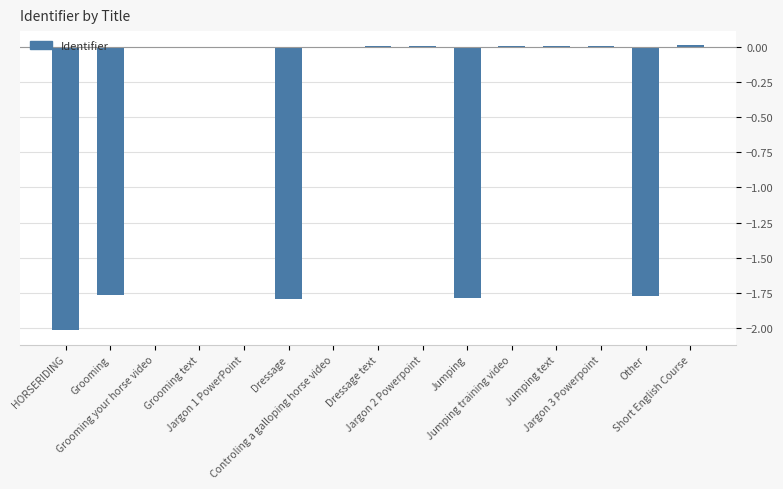

What is the sum of all values?

-9.1